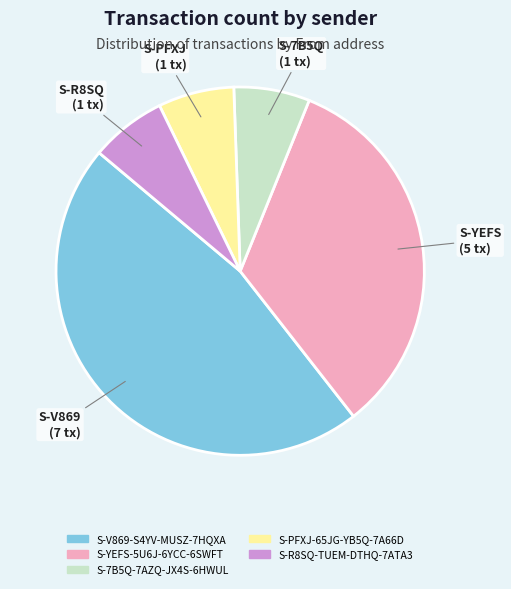

What is the largest slice in the pie chart?

S-V869-S4YV-MUSZ-7HQXA